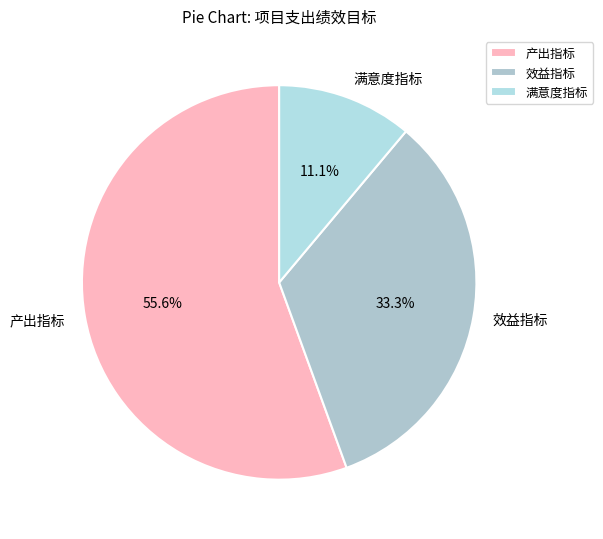

To the nearest percent, what is the combined percentage of 效益指标 and 产出指标?

89%